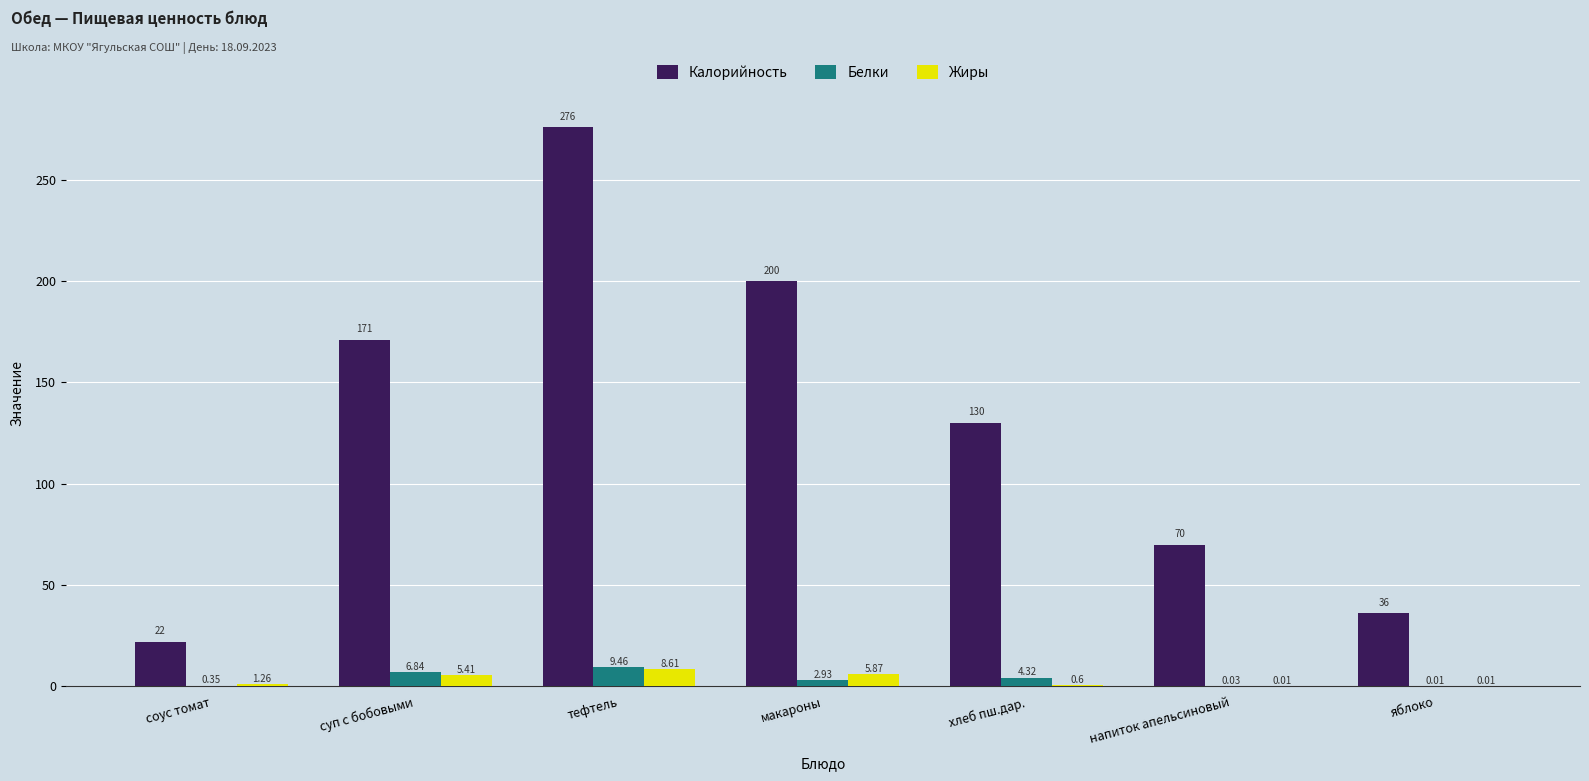

What is the sum of the Жиры values at суп с бобовыми and яблоко?

5.4